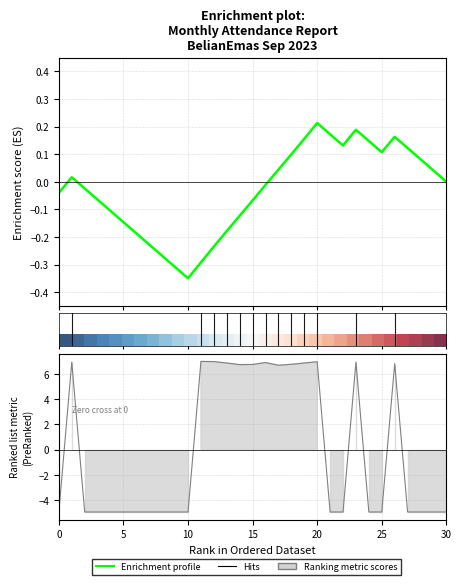

What is the smallest value displayed?

-5.0